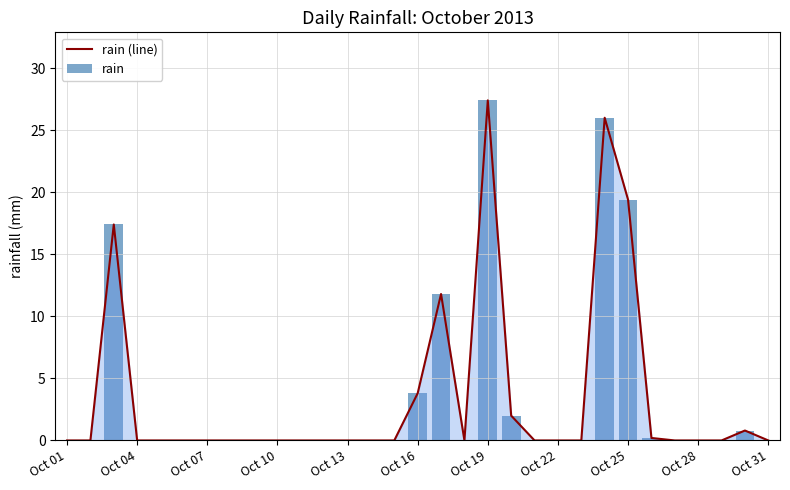

At which label does rain (line) reach its peak?

Oct 19